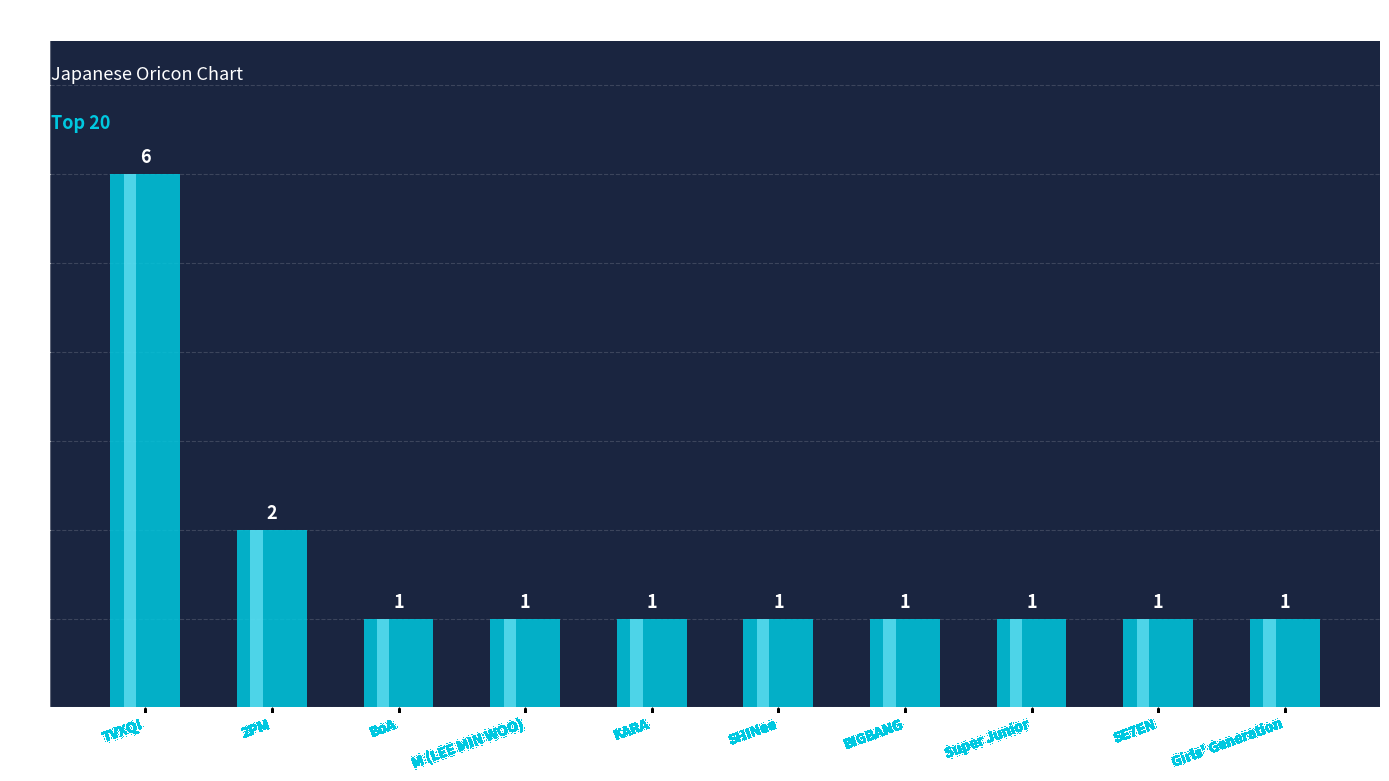

Rank the categories by value from highest to lowest.

TVXQ!, 2PM, BoA, M (LEE MIN WOO), KARA, SHINee, BIGBANG, Super Junior, SE7EN, Girls' Generation